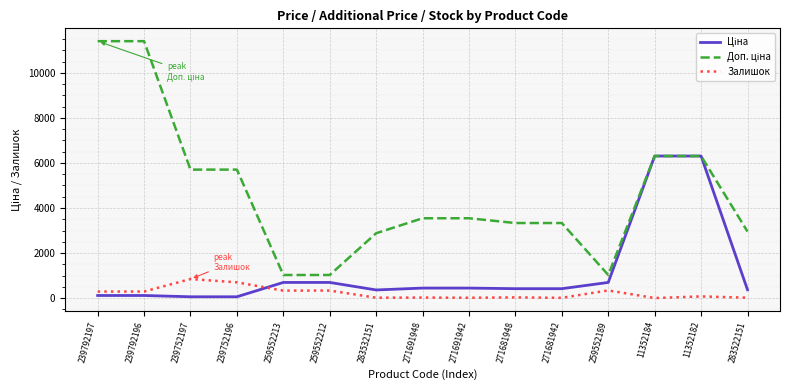

What is the spread (max minus min) of values at 259552213?

694.6